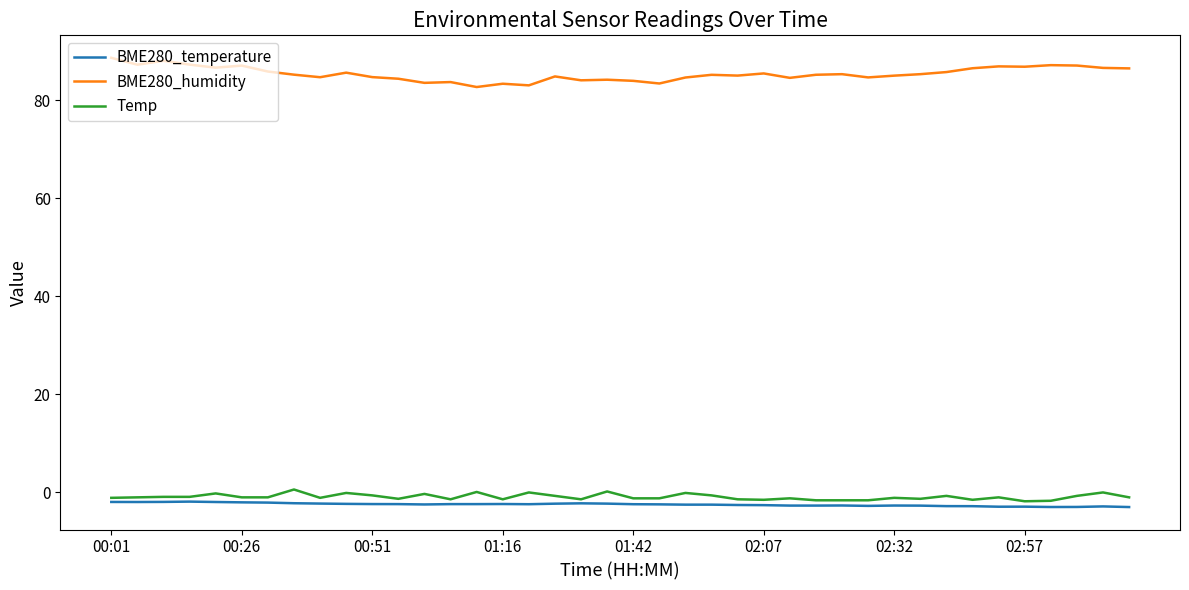

True or false: Temp and BME280_humidity cross at least once.

False